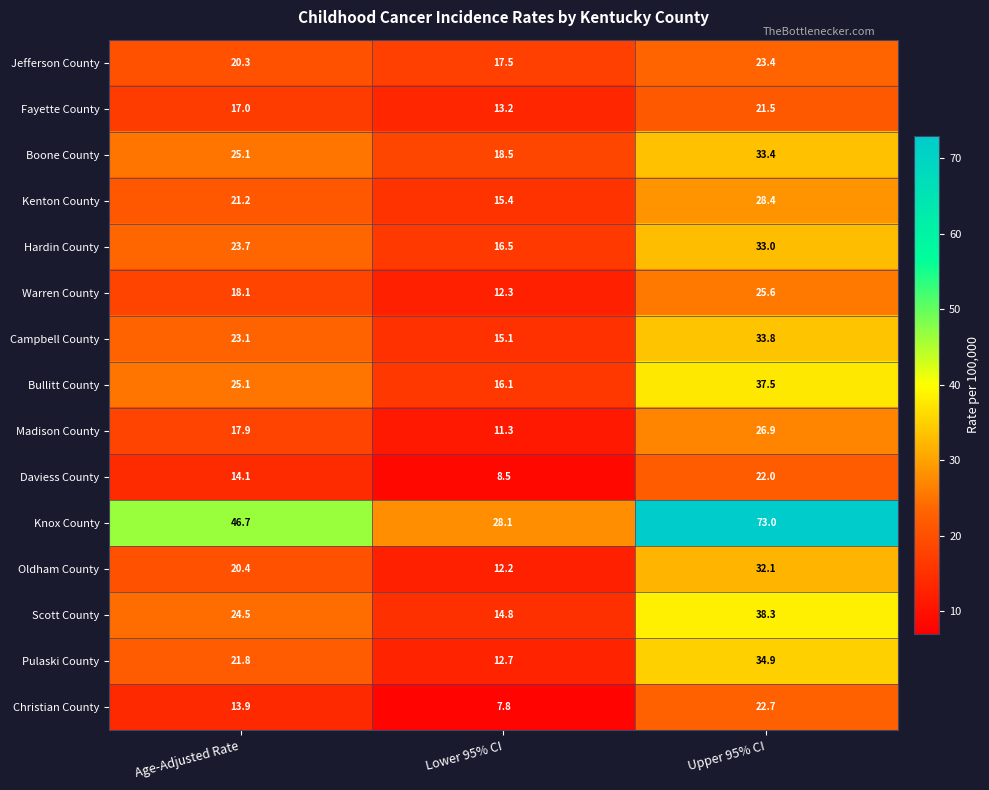

What is the difference between the second highest and minimum values in the Warren County series?

5.8